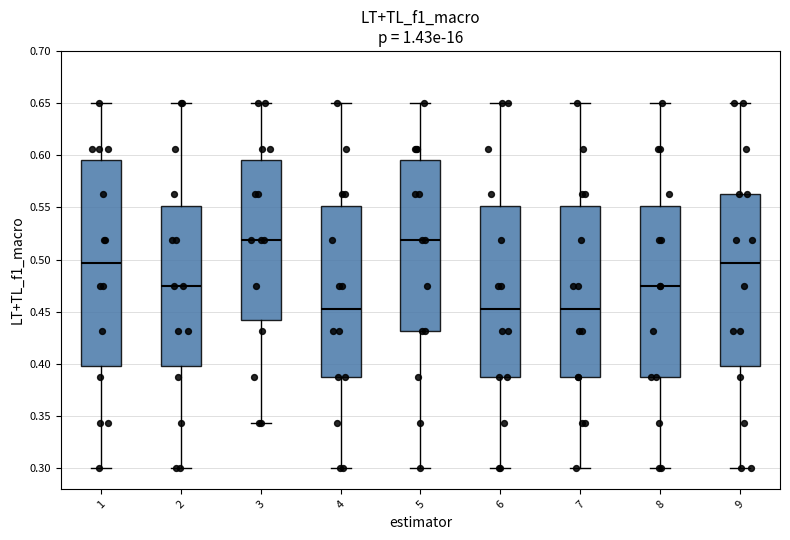

Where does the median line of the box at x = 3 sit on the y-axis? The values are not printed on the chart, so give them approximately, as read against the axis.

0.520